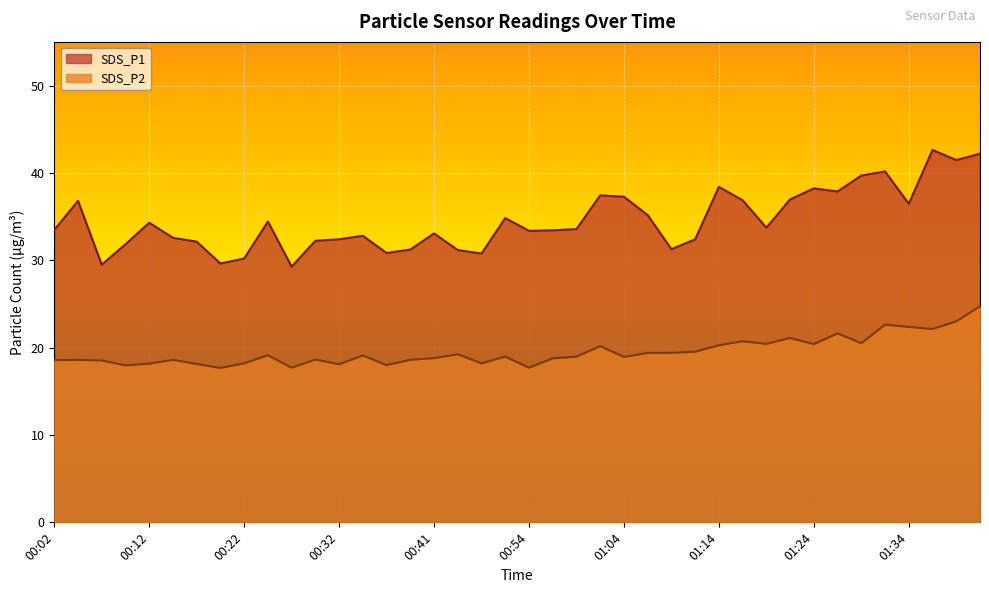

Does the chart display data point markers on the line(s)?

No